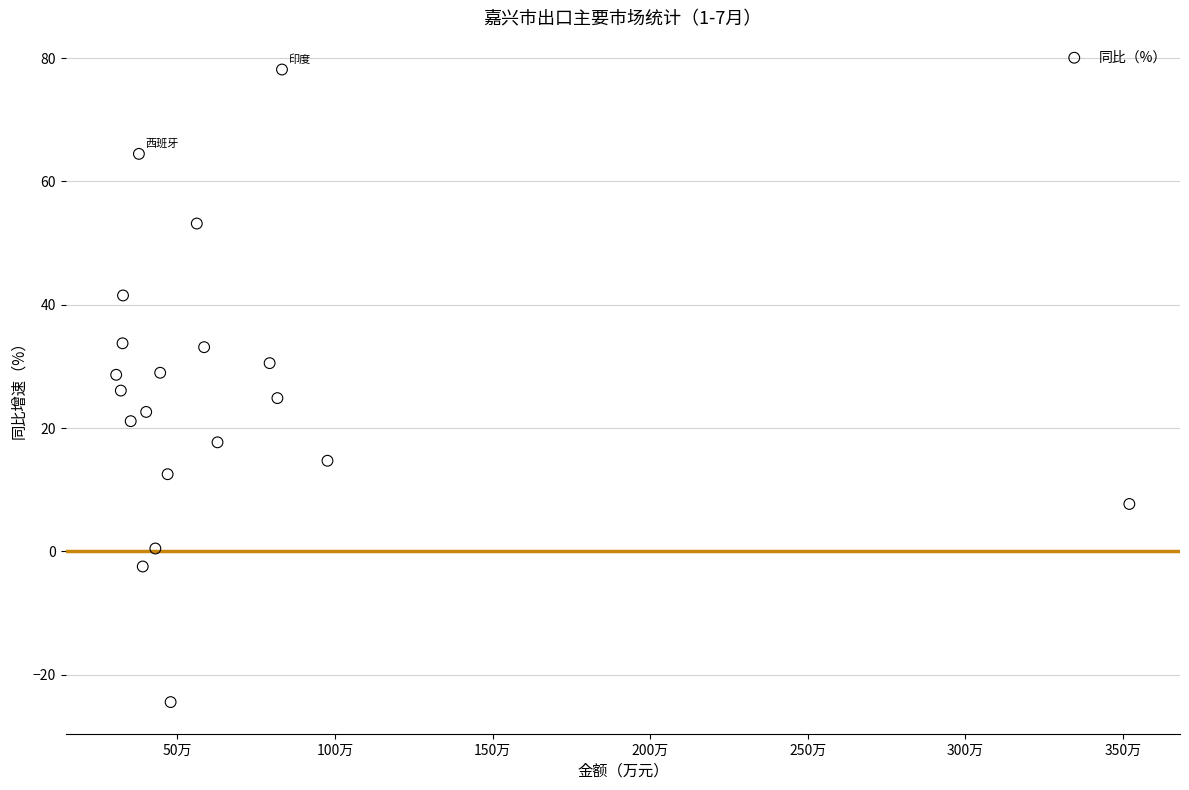

What is the range of X values (max minus min)?

3215243.7